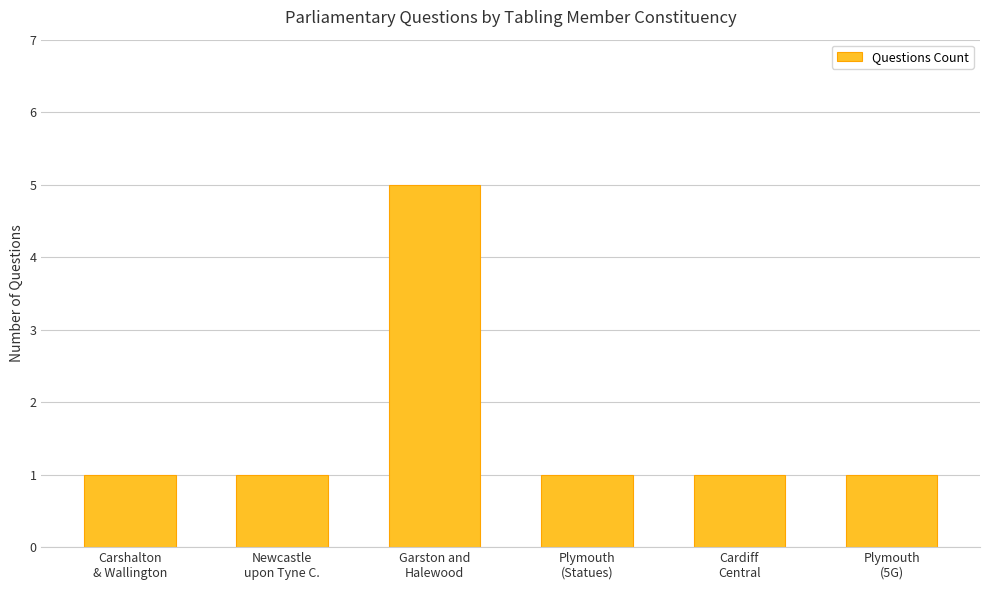

How many bars are there in total?

6